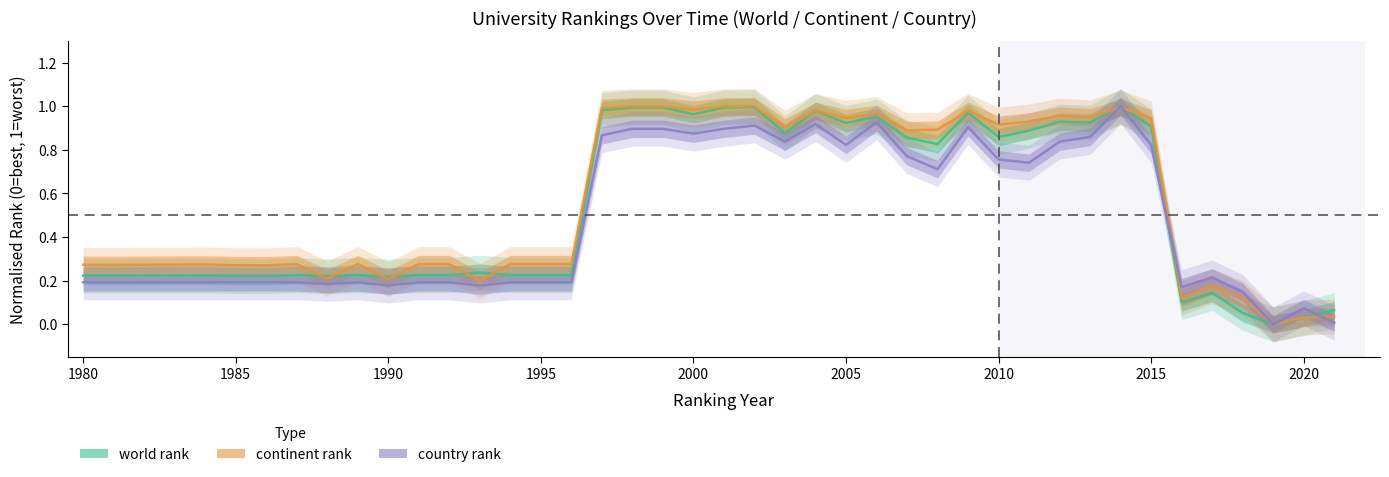

True or false: continent rank has a value of 0.5 at 1981.

False